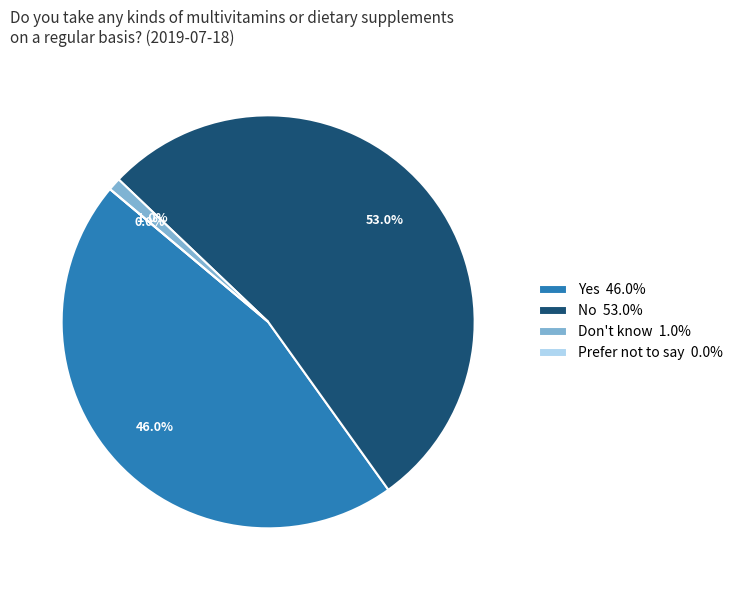

Which slice is the smallest?

Prefer not to say